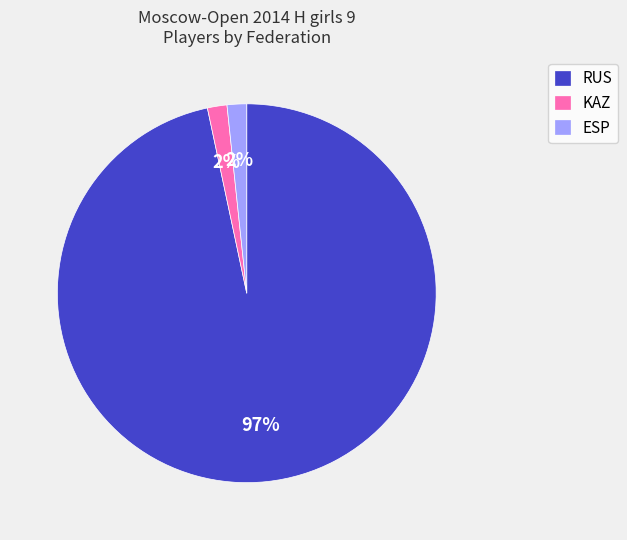

Is the sum of KAZ and RUS greater than half?

Yes